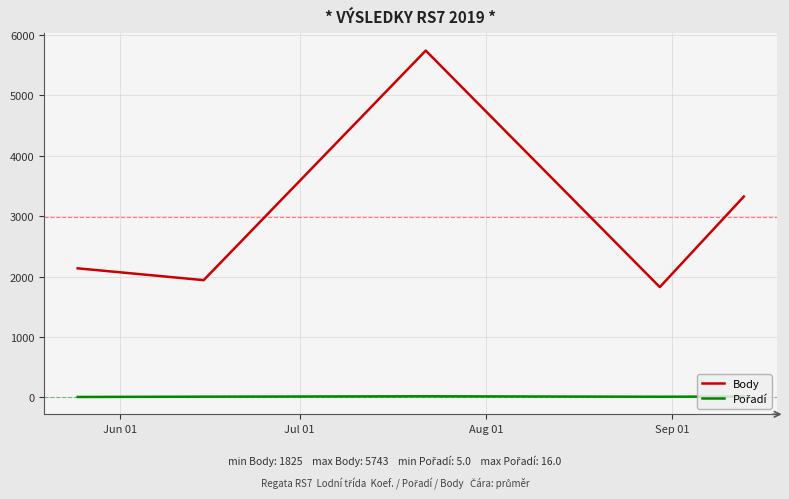

Which series has the largest total across all categories?

Body